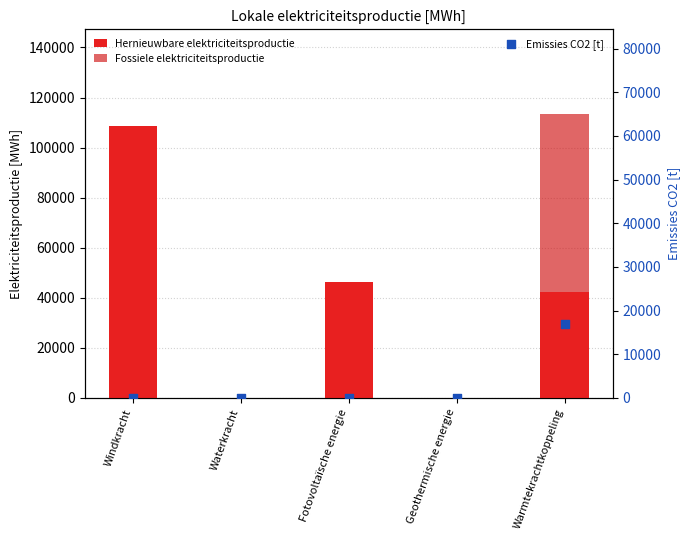

Which series has the largest total across all categories?

Hernieuwbare elektriciteitsproductie